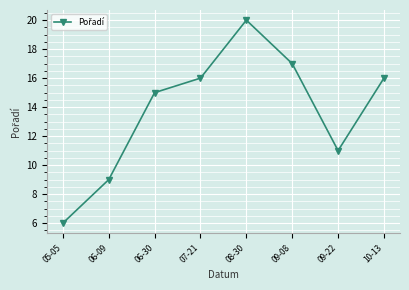

What is the change in value from 06-09 to 08-30?

+11